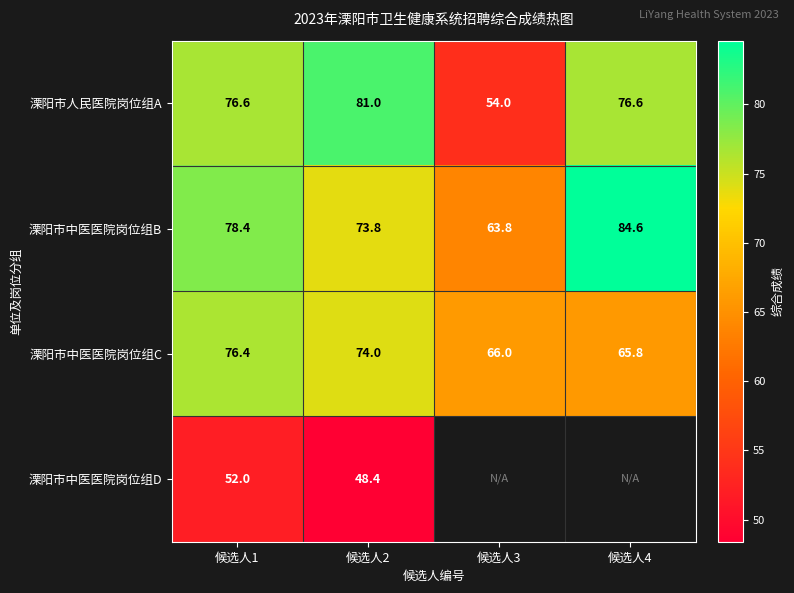

How many distinct data groups are displayed?

4